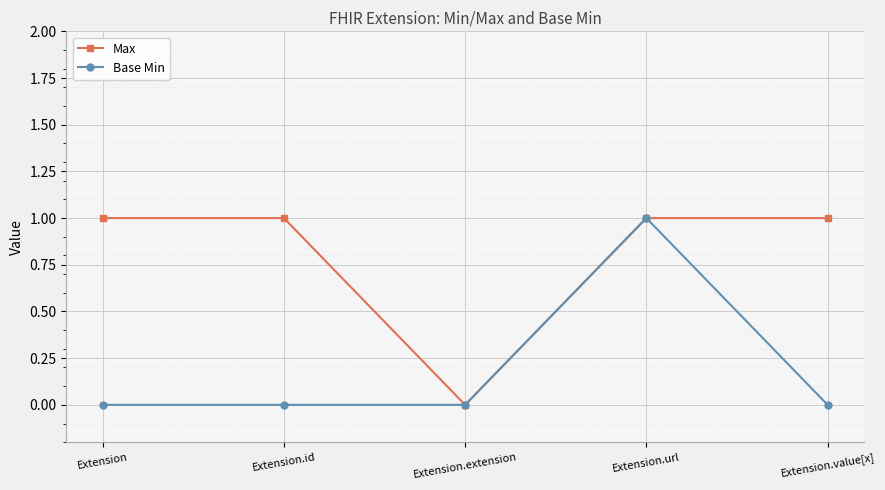

What is the maximum value shown in the chart?

1